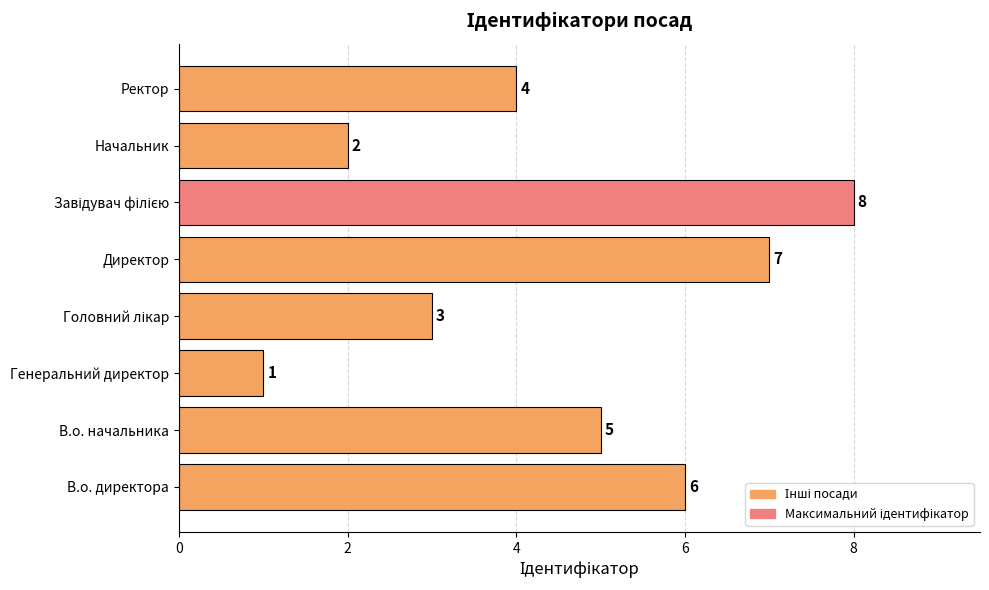

Are the bars grouped side by side (vs. stacked)?

No